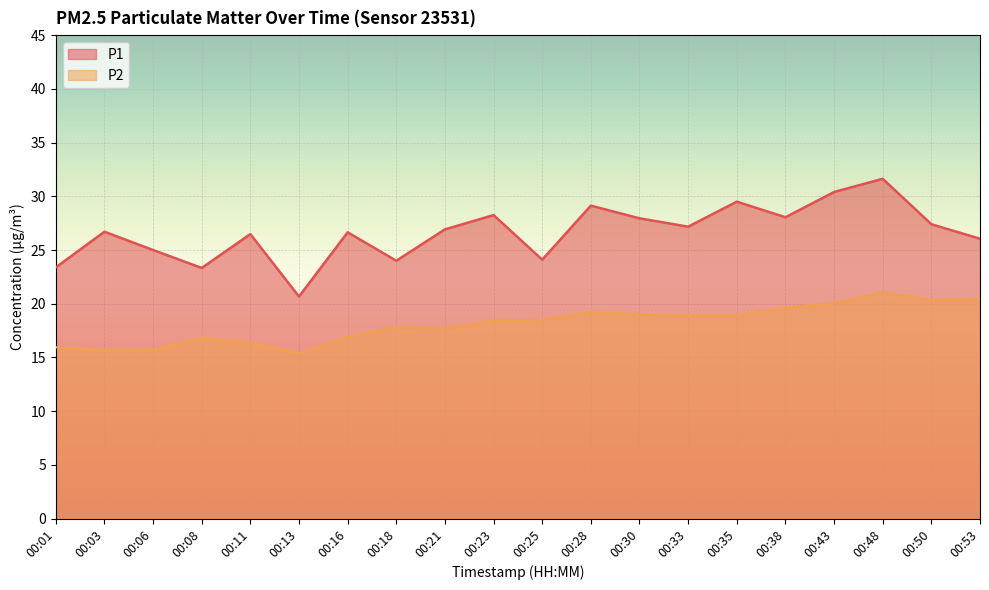

The value of P1 at 00:16 is 26.6. True or false?

True